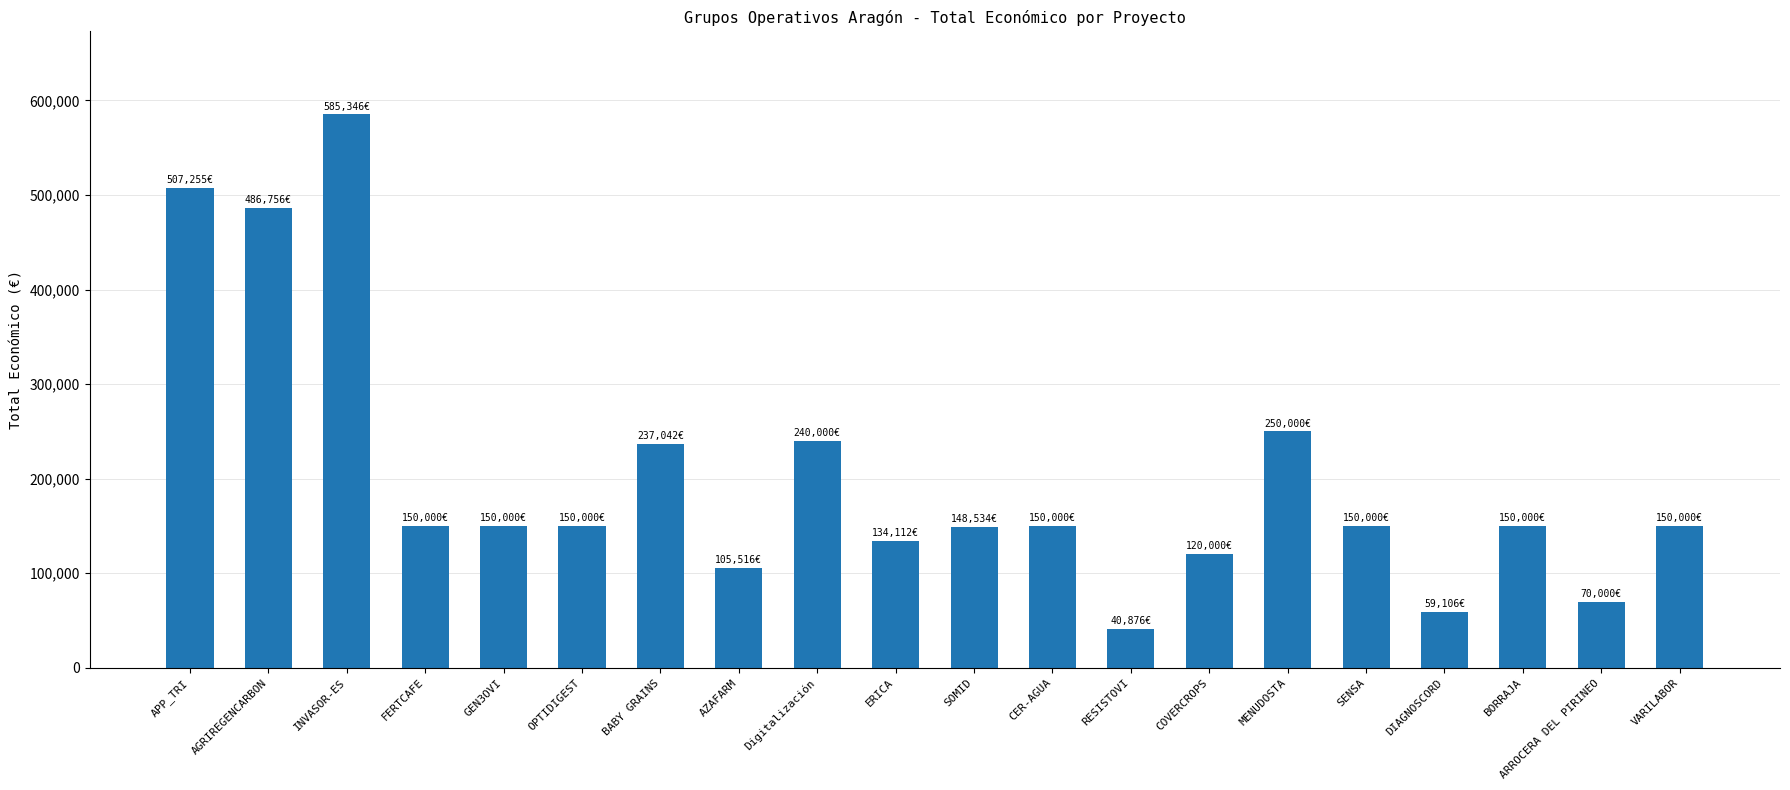

How many values are below 150000?

7